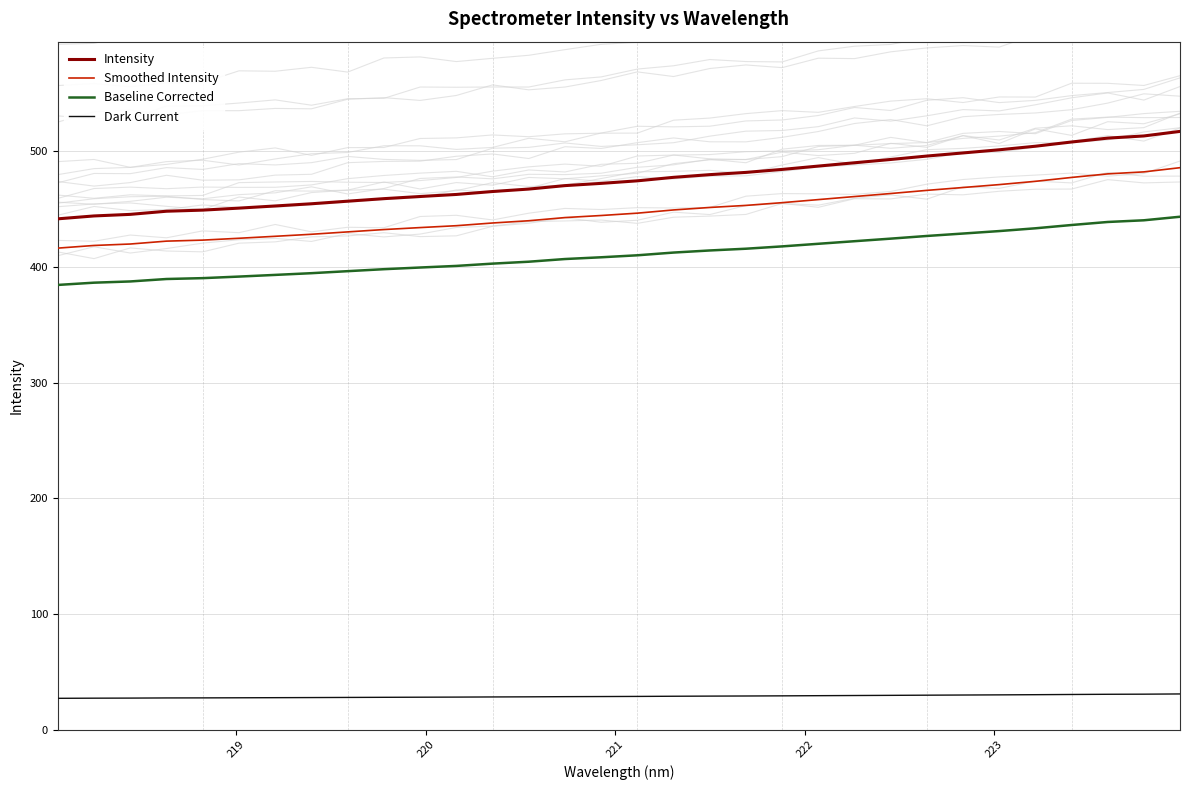

What is the lowest value of the Intensity series?

441.5